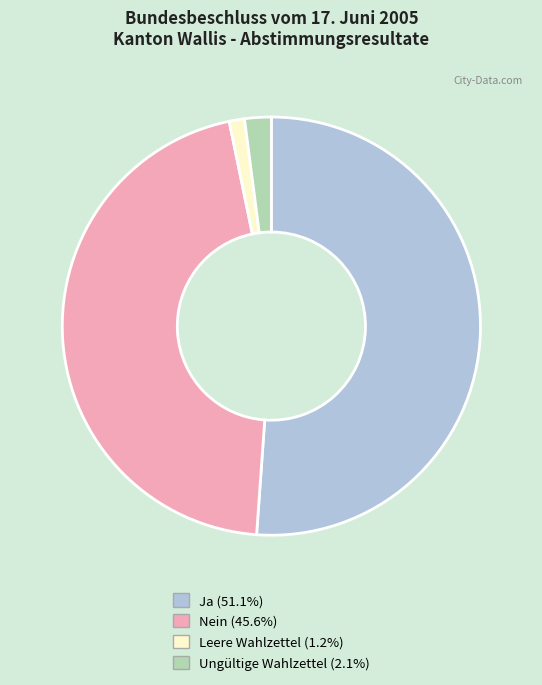

Combined, do Ja and Ungültige Wahlzettel account for over 50%?

Yes